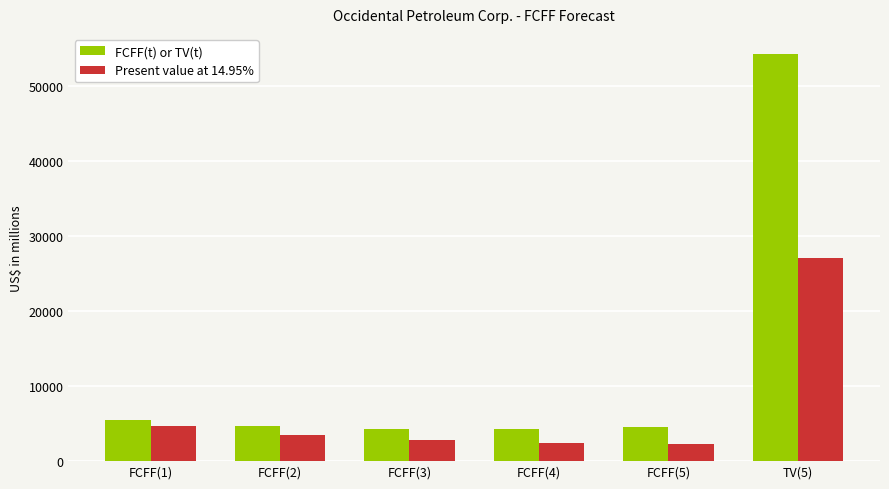

What are all the series names shown in the legend?

FCFF(t) or TV(t), Present value at 14.95%